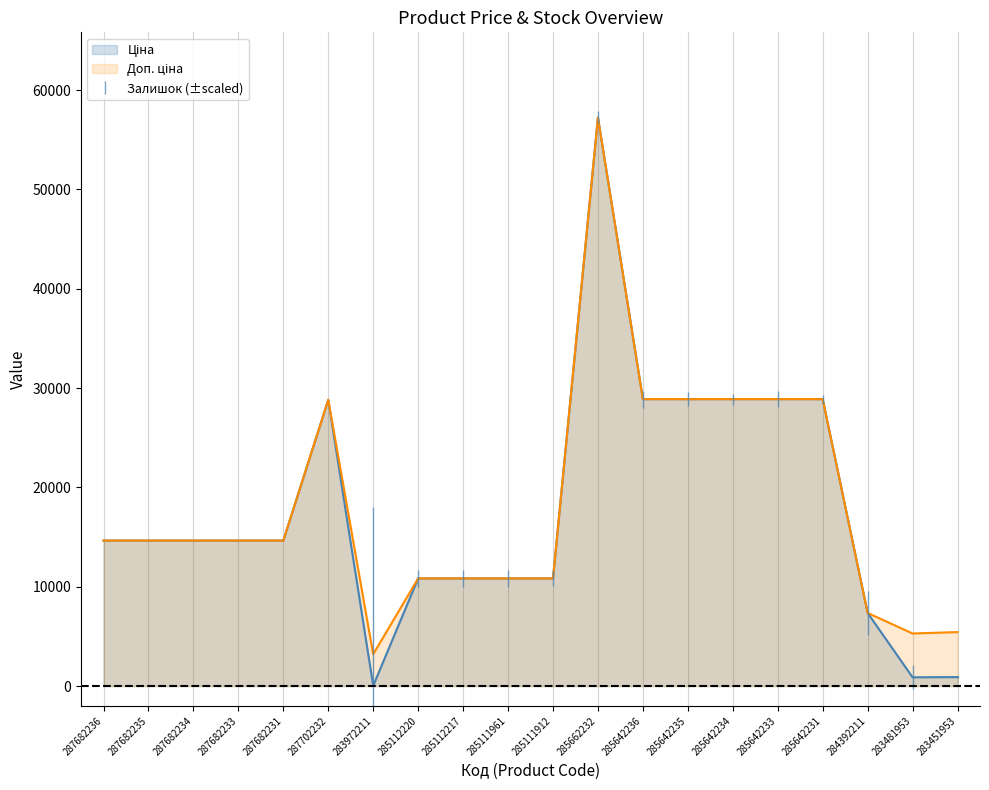

Reading left to right, extract all data points from this chart.

Ціна: 14649.6	14649.6	14649.6	14649.6	14649.6	28821.8	32.0	10840.1	10840.1	10840.1	10840.1	57235.5	28890.3	28890.3	28890.3	28890.3	28890.3	7360.2	882.1	905.5
Доп. ціна: 14649.6	14649.6	14649.6	14649.6	14649.6	28821.8	3205.0	10840.1	10840.1	10840.1	10840.1	57235.5	28890.3	28890.3	28890.3	28890.3	28890.3	7360.2	5292.4	5432.8